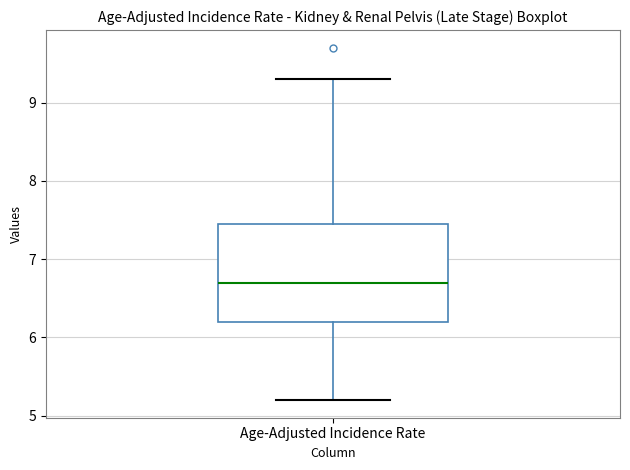

Read this box plot against the y-axis: the position of the median line, the range covered by the box, and the ends of both whiskers. The values are not printed on the chart, so give them approximately, as read against the axis.

median 6.7, box 6.2 to 7.5, whiskers 5.2 to 9.3